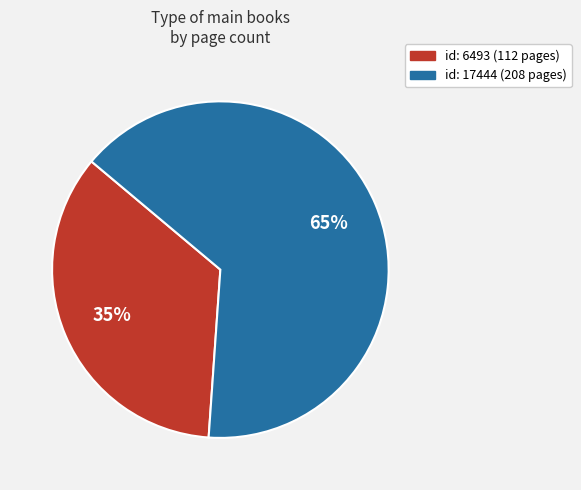

To the nearest percent, what is the difference between the largest and smallest slice percentages?

30%